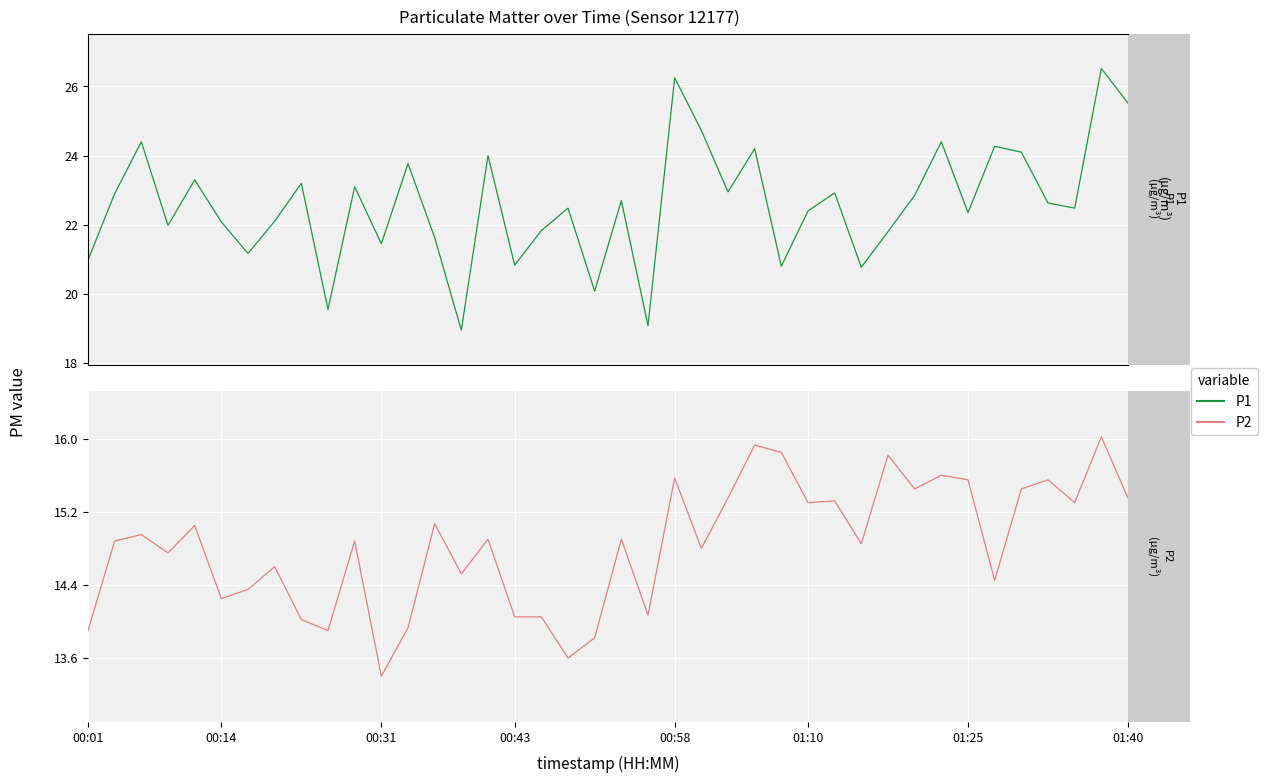

How many interior local peaks does the P2 series have?

14